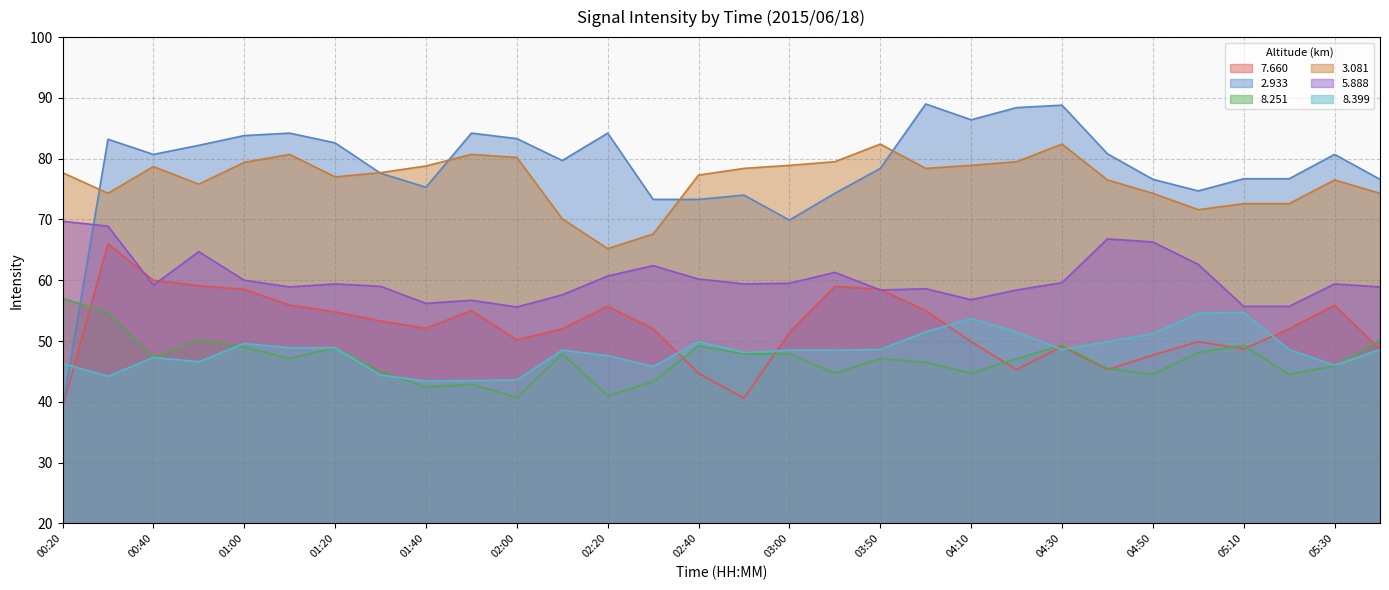

Which category has the highest value across all series?

04:00